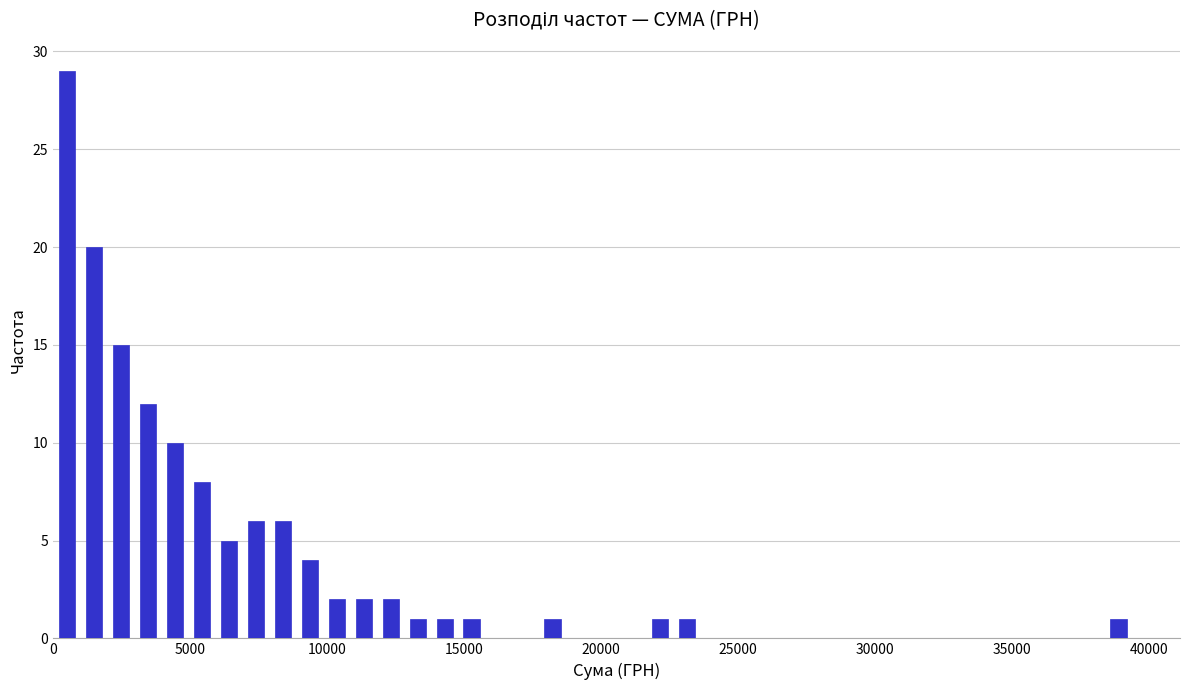

Read against the x-axis, roughly where is the centre of the tallest bar?

500